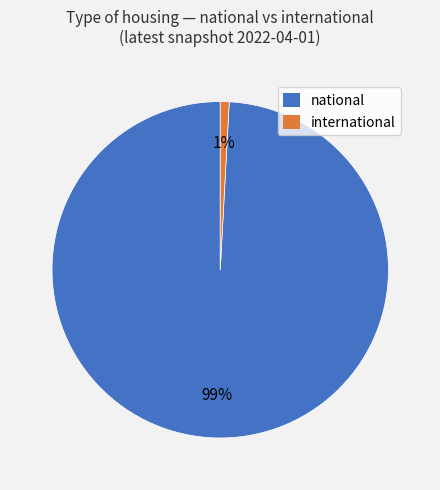

Which category accounts for the majority?

national